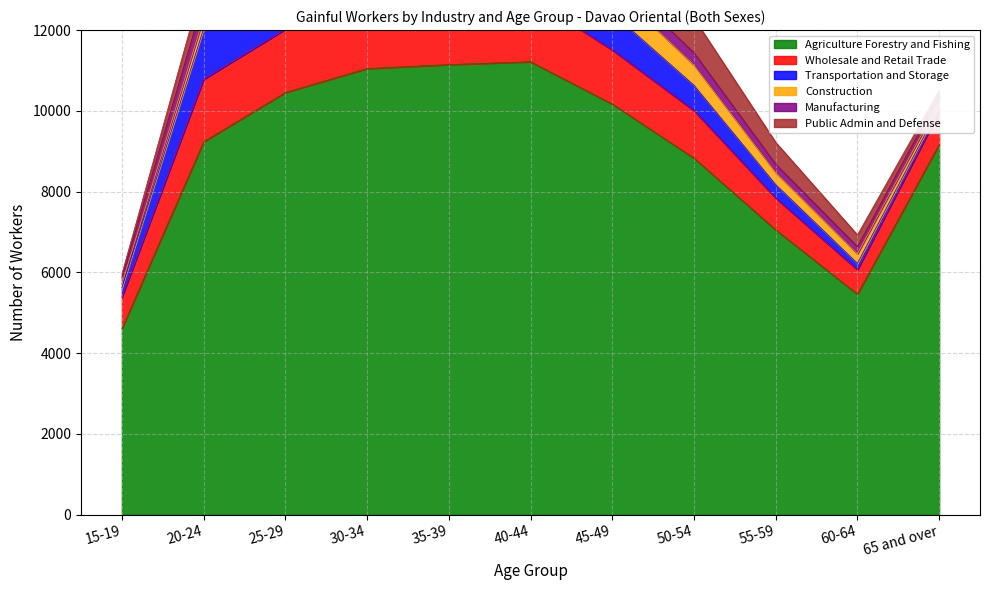

Reading right to left, what are all the values shown in this chart?

Agriculture Forestry and Fishing: 65 and over=9166	60-64=5459	55-59=7054	50-54=8828	45-49=10169	40-44=11216	35-39=11146	30-34=11047	25-29=10454	20-24=9235	15-19=4607
Wholesale and Retail Trade: 65 and over=807	60-64=606	55-59=785	50-54=1178	45-49=1340	40-44=1586	35-39=1666	30-34=1627	25-29=1567	20-24=1546	15-19=779
Transportation and Storage: 65 and over=112	60-64=158	55-59=337	50-54=629	45-49=913	40-44=1468	35-39=1824	30-34=2371	25-29=2077	20-24=1254	15-19=235
Construction: 65 and over=132	60-64=237	55-59=297	50-54=500	45-49=640	40-44=744	35-39=618	30-34=621	25-29=505	20-24=279	15-19=90
Manufacturing: 65 and over=174	60-64=174	55-59=205	50-54=301	45-49=322	40-44=423	35-39=514	30-34=542	25-29=613	20-24=449	15-19=167
Public Admin and Defense: 65 and over=116	60-64=294	55-59=541	50-54=855	45-49=1132	40-44=1028	35-39=958	30-34=1004	25-29=672	20-24=468	15-19=79